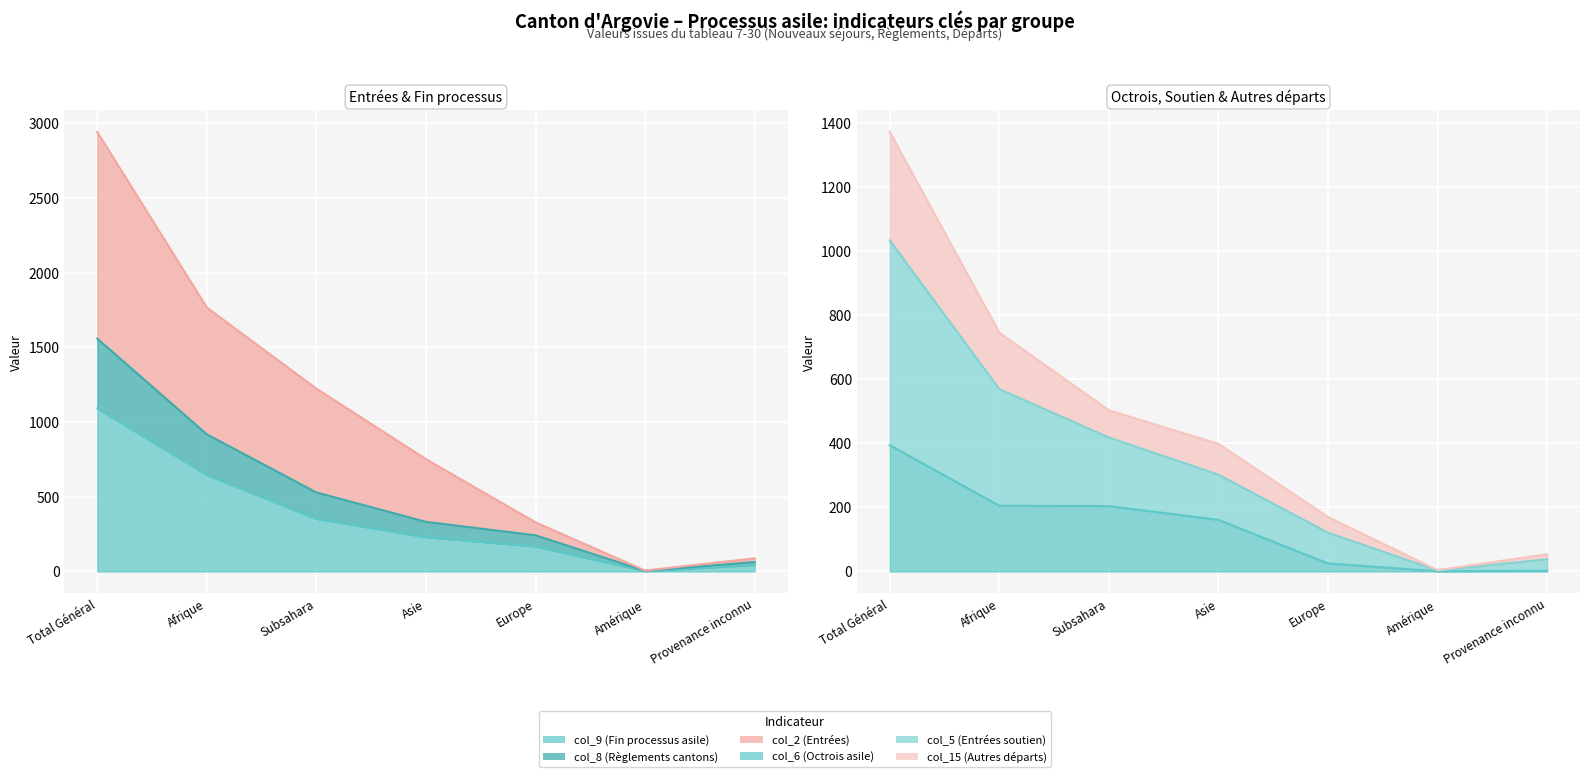

The col_9 (Fin processus asile) series shows 168 at Europe. True or false?

True